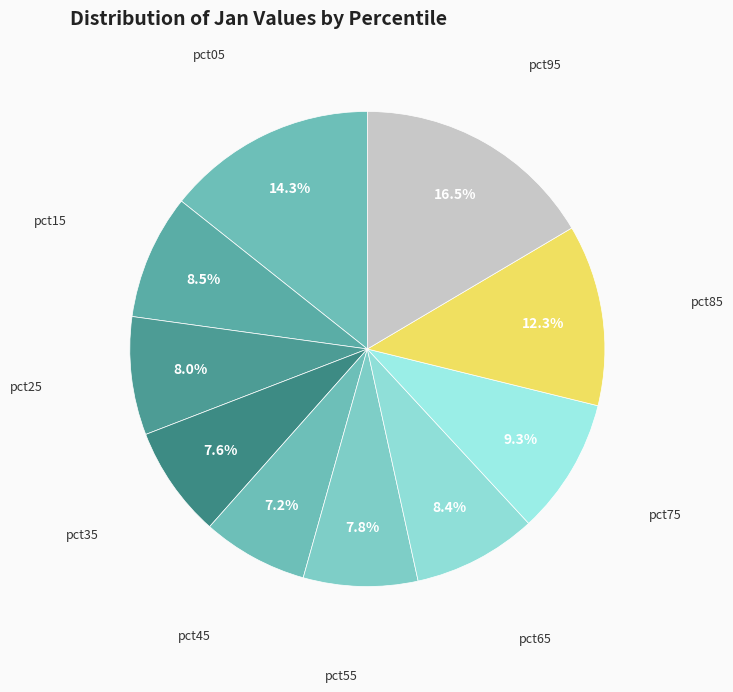

Count the number of slices in the pie.

10